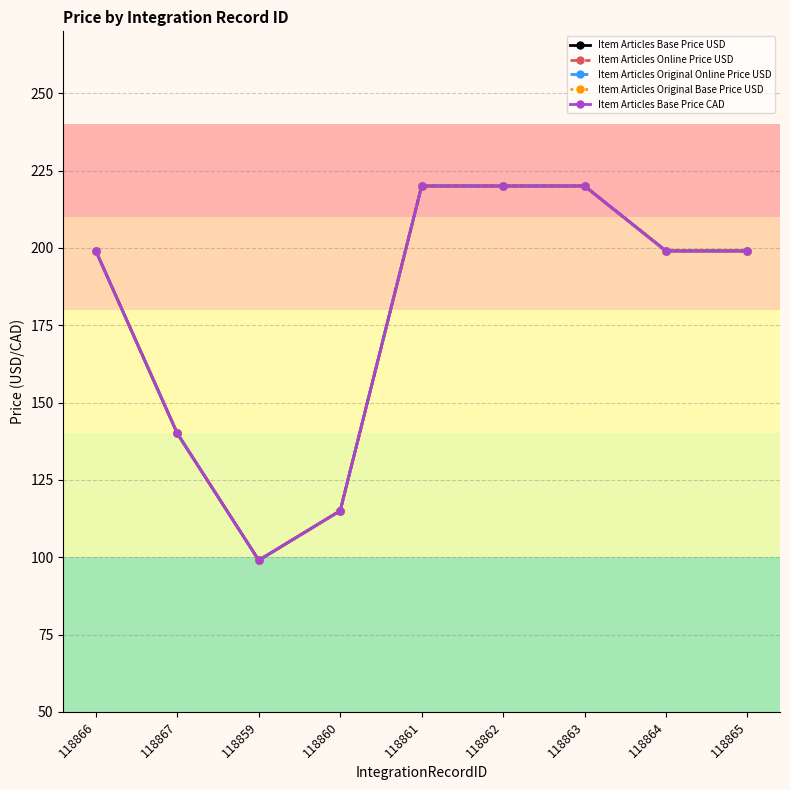

The Item Articles Base Price USD series shows 140 at 118867. True or false?

True